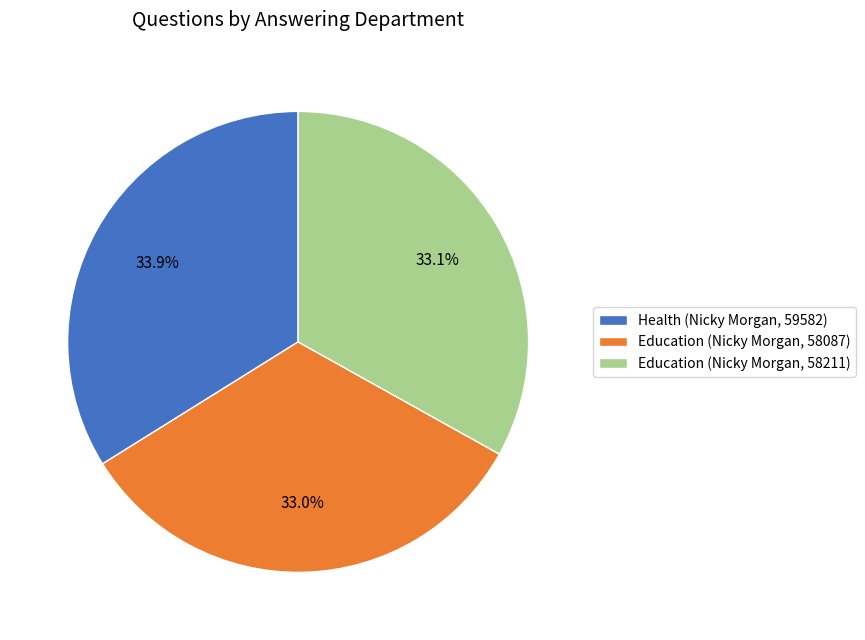

To the nearest percent, what is the difference between the largest and smallest slice percentages?

1%